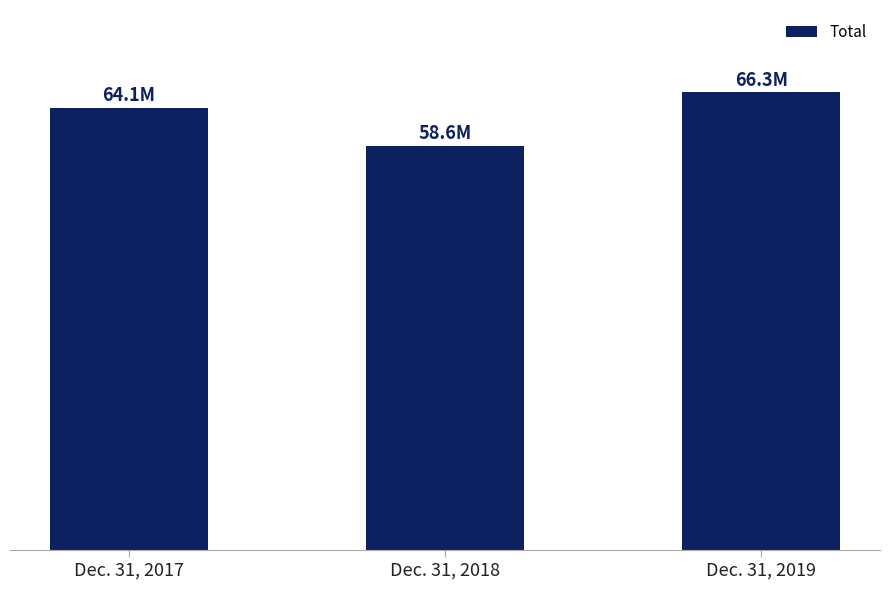

Reading left to right, list all the values displayed in this chart.

Dec. 31, 2017=64101545	Dec. 31, 2018=58593299	Dec. 31, 2019=66341834